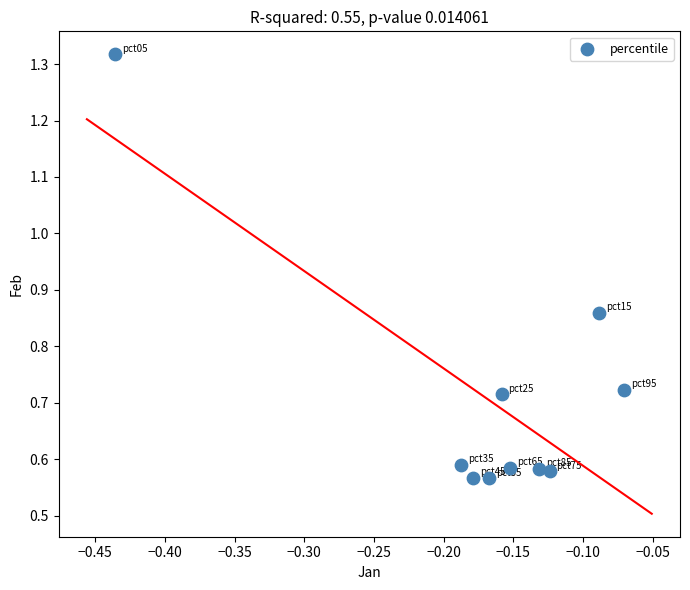

What is the range of Y values (max minus min)?

0.8